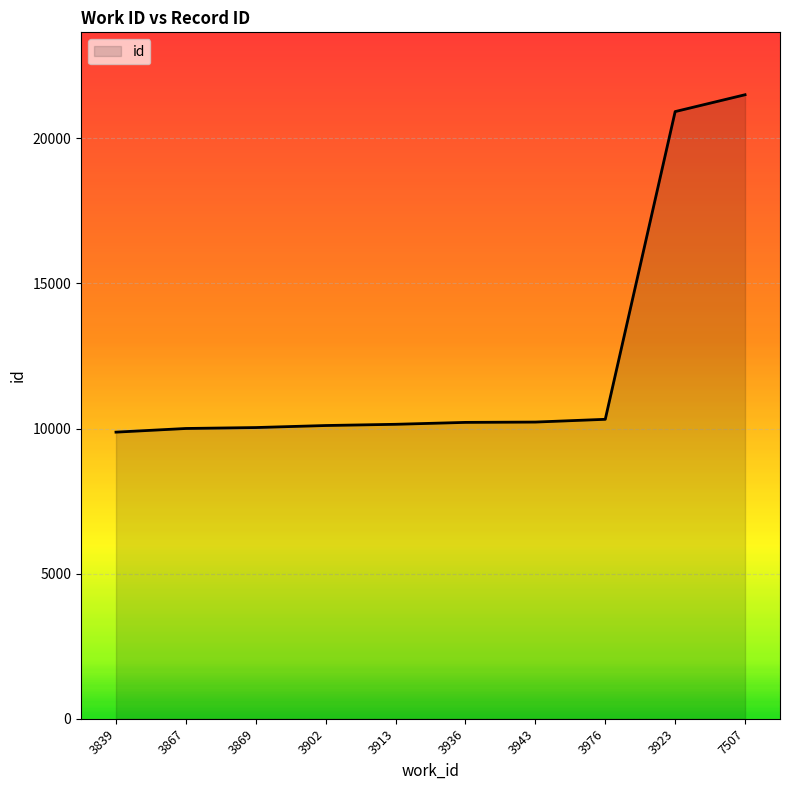

Read the value at 3869.

10033